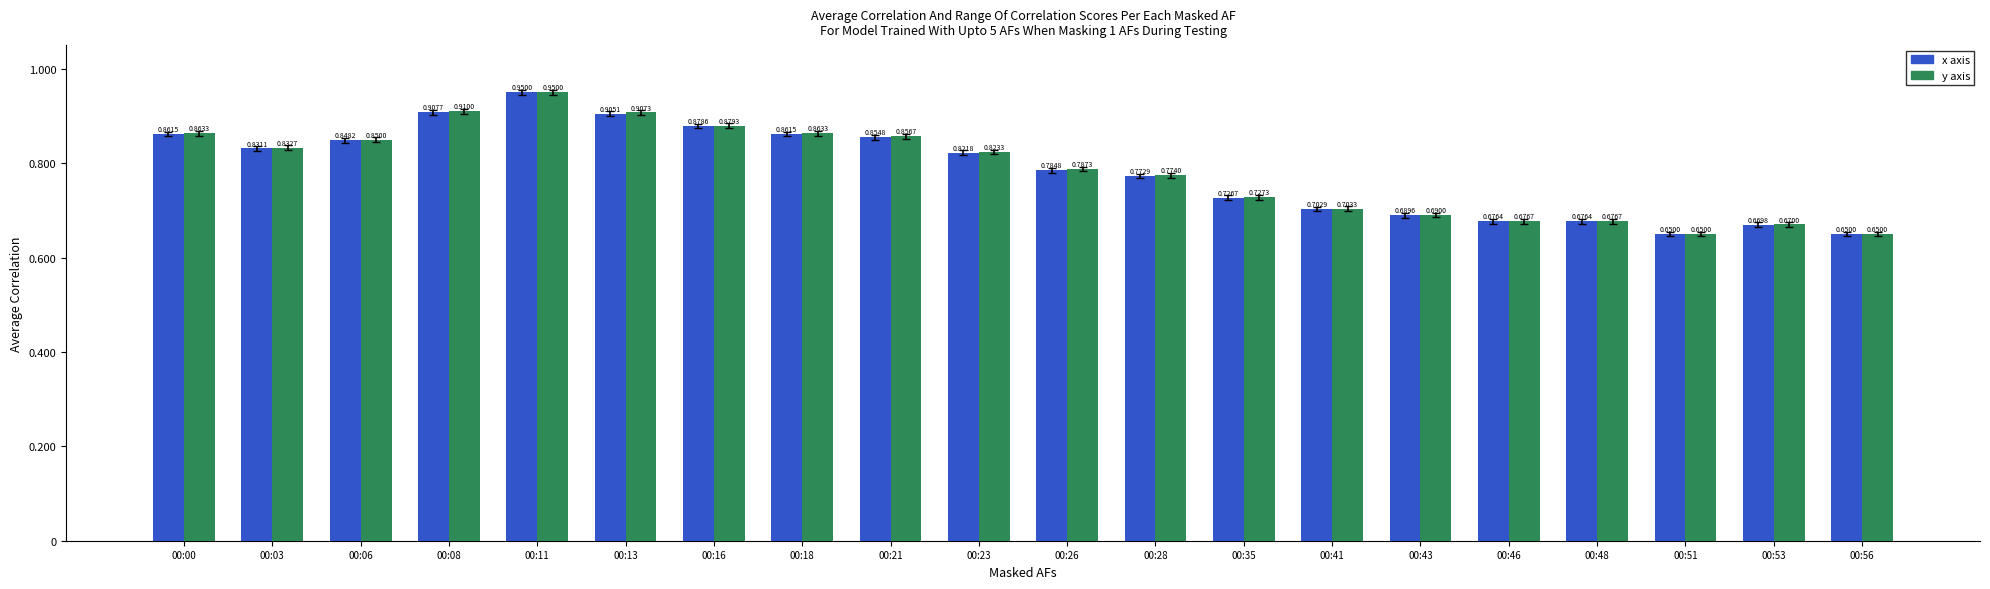

What is the difference between the maximum and second lowest values in the y axis series?

0.3